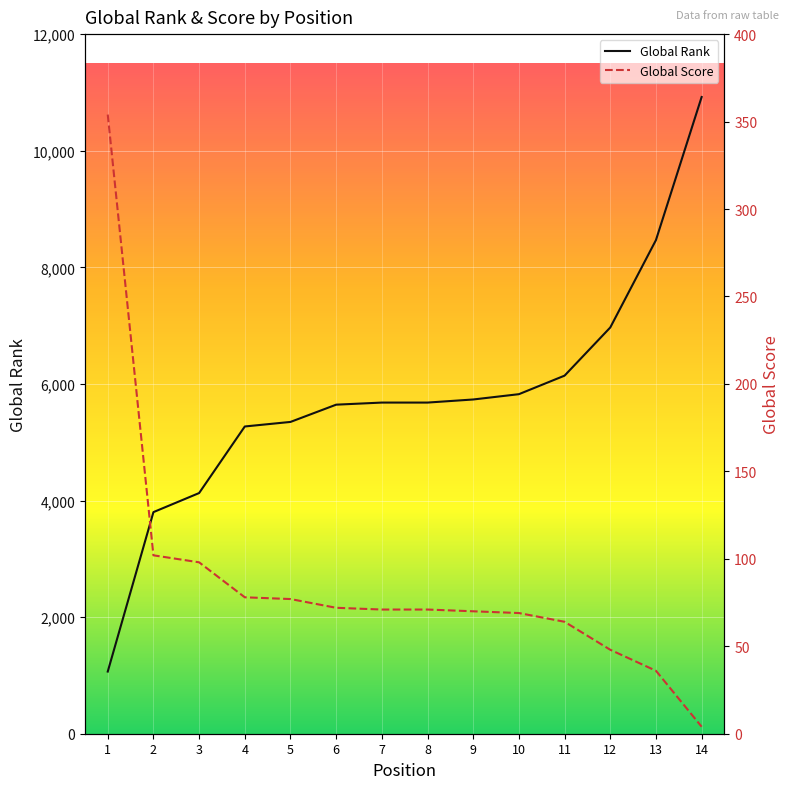

How many data points in Global Score are above 71?

6